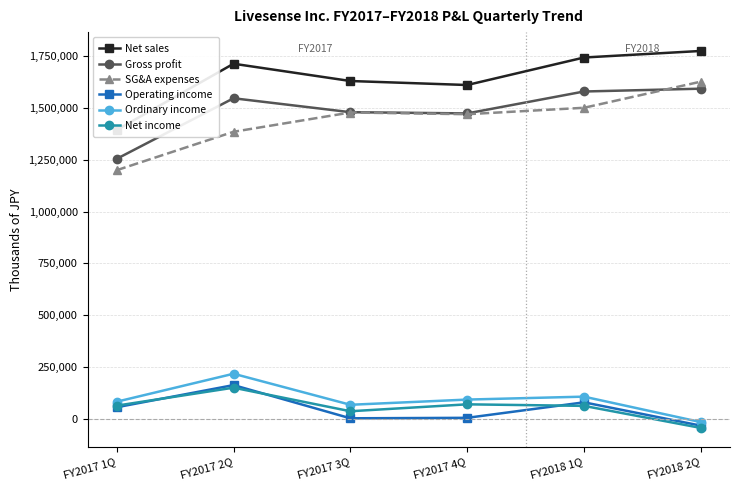

What position from the left is FY2017 1Q?

1